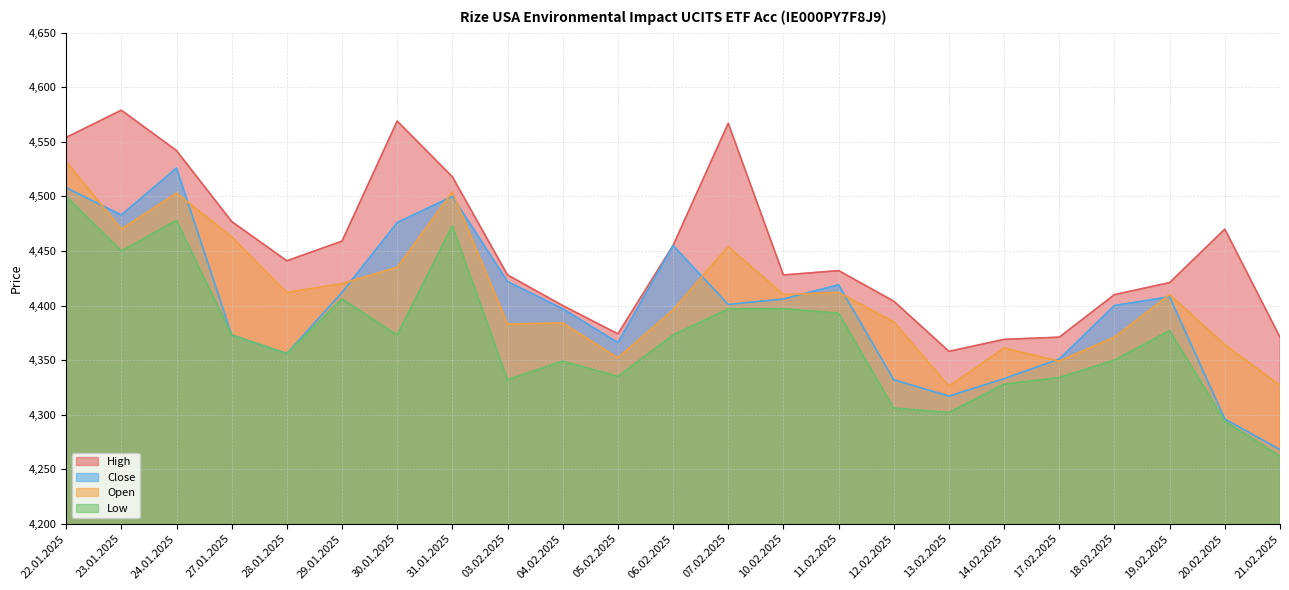

Which has a higher value, 12.02.2025 or 30.01.2025?

30.01.2025